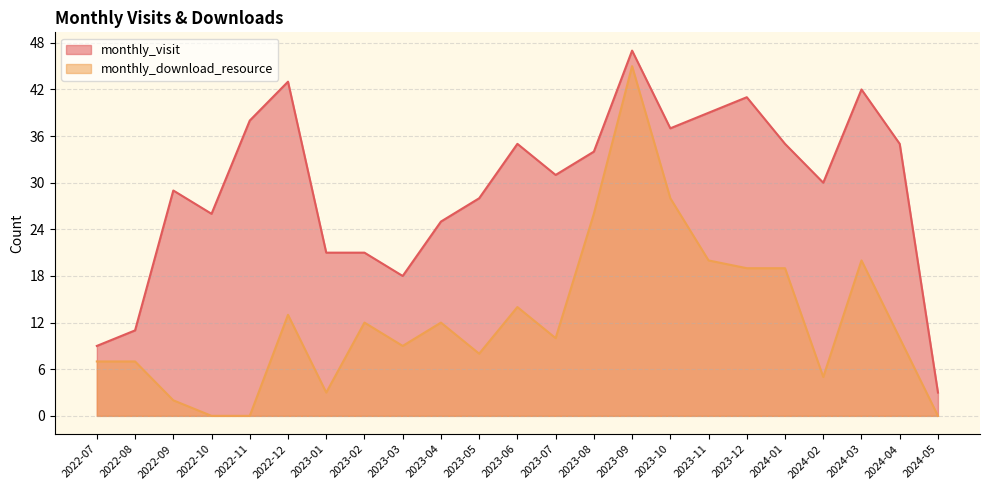

What position from the left is 2023-03?

9